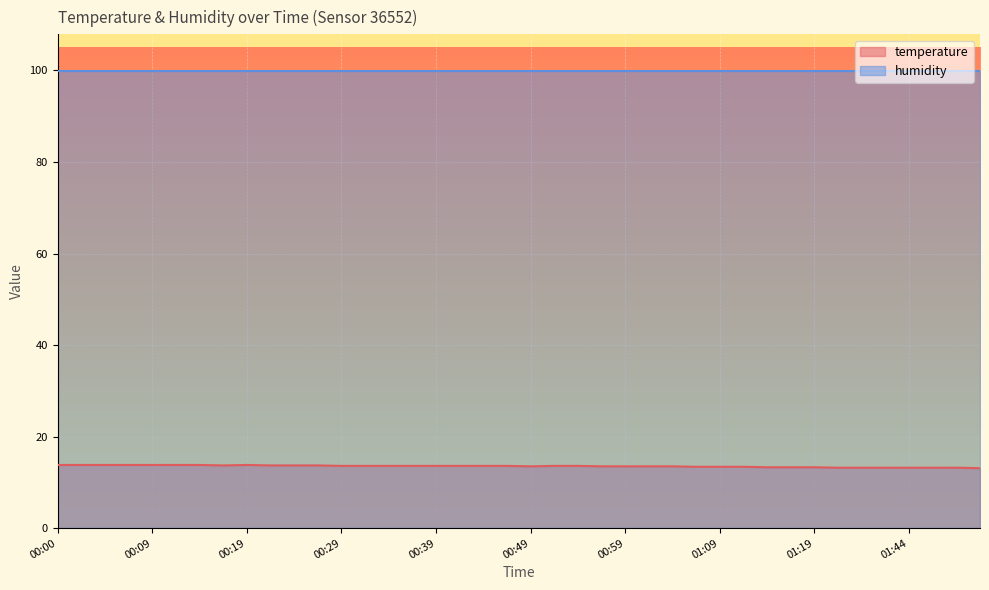

Which category has the highest value across all series?

00:00